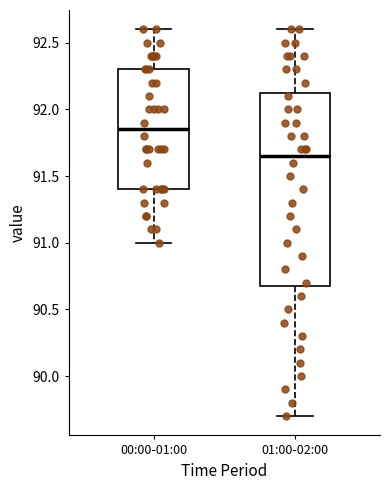

Where does the lower whisker of the box for 01:00-02:00 end on the y-axis? The values are not printed on the chart, so give them approximately, as read against the axis.

89.70